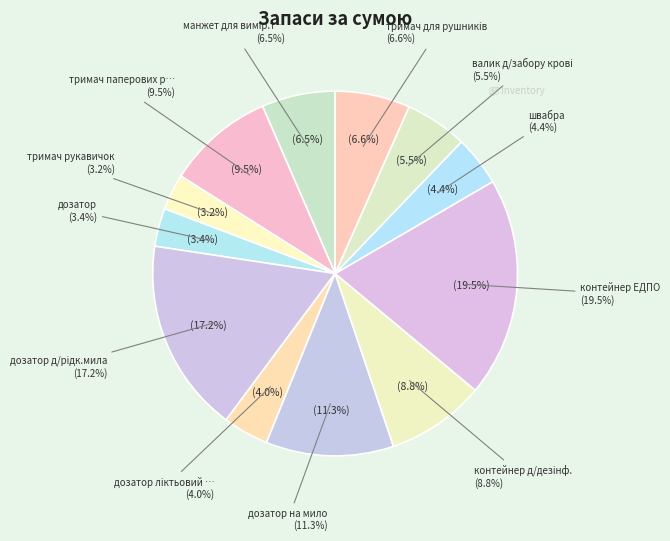

To the nearest percent, what portion does контейнер ЕДПО represent?

19%